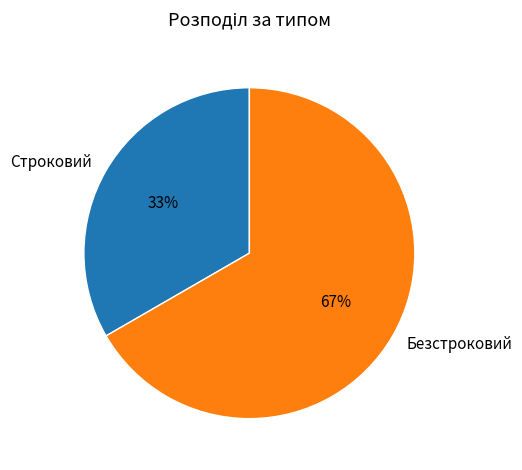

Combined, do Безстроковий and Строковий account for over 50%?

Yes